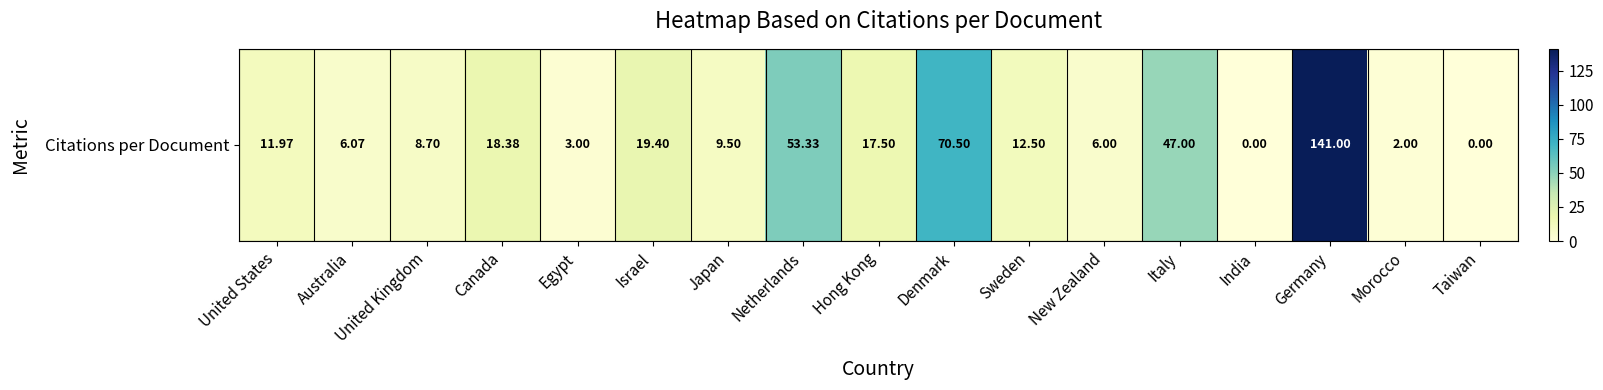

Is it true that the value at Japan is 9.5?

True